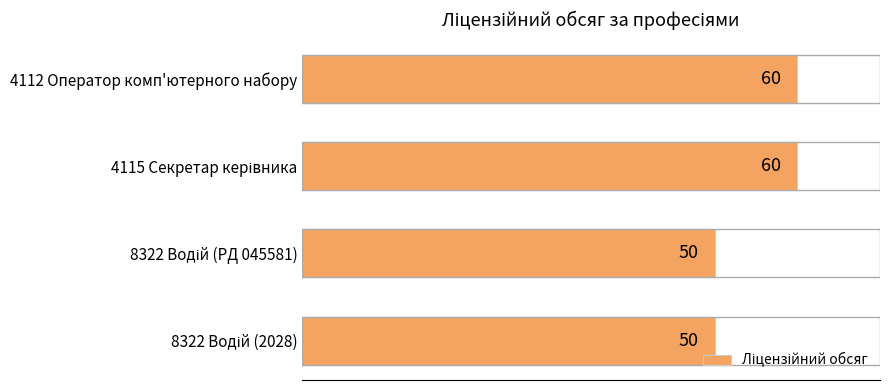

Reading top to bottom, transcribe all the data shown in this chart.

60	60	50	50